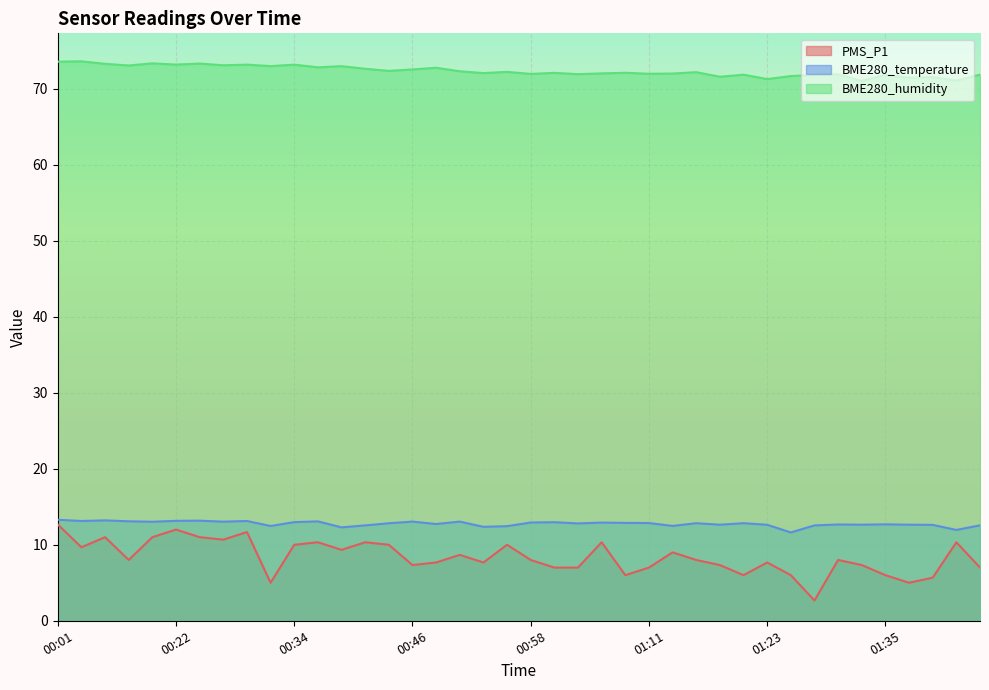

What is the total value across all series at 01:18?

91.5